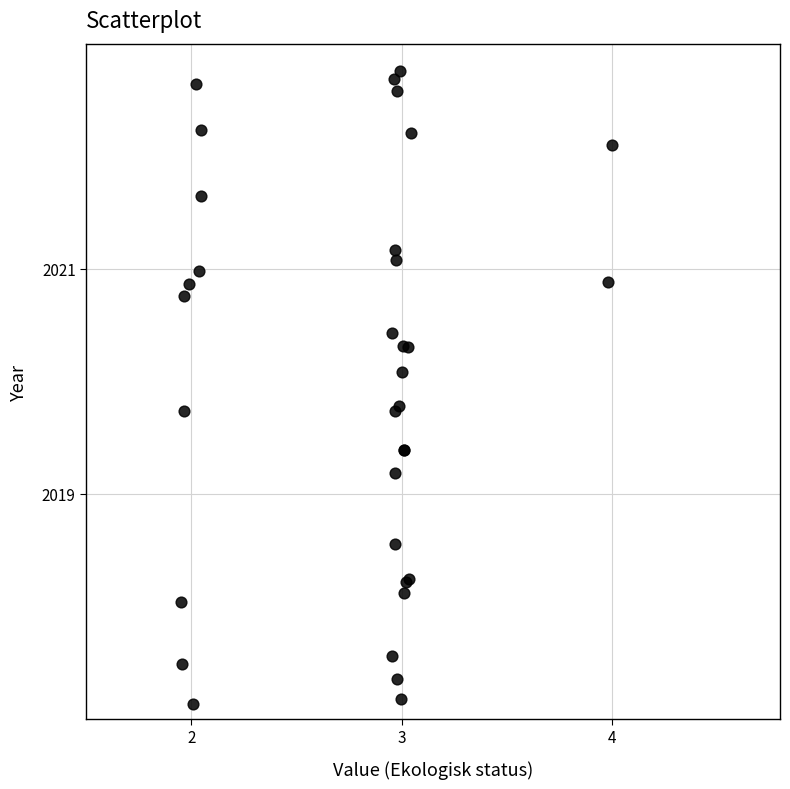

What Y value in the scatter plot is closest to 2019?

2019.2